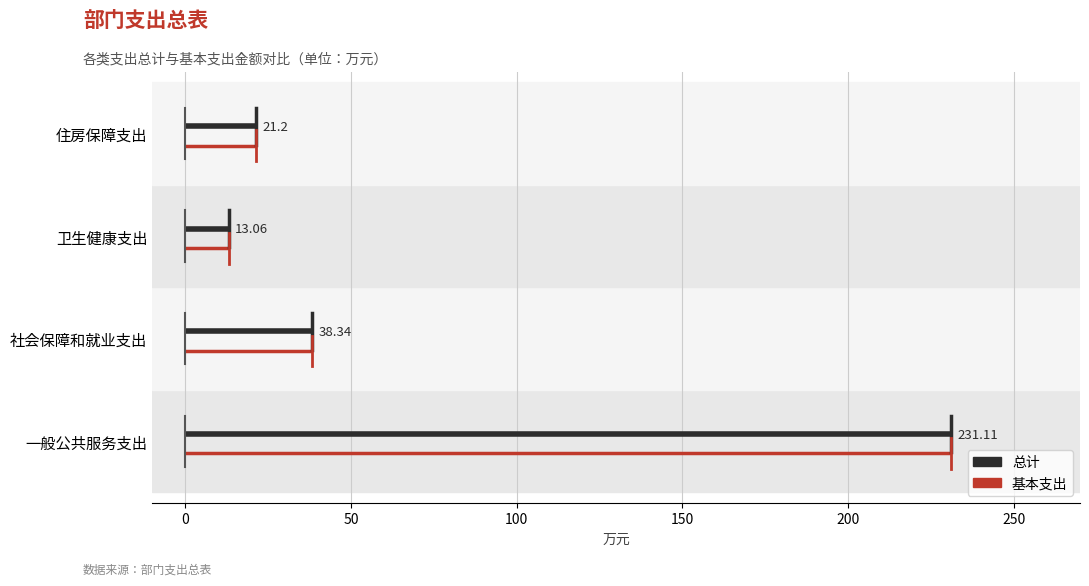

The value of 总计 at 0 is 0.0. True or false?

False